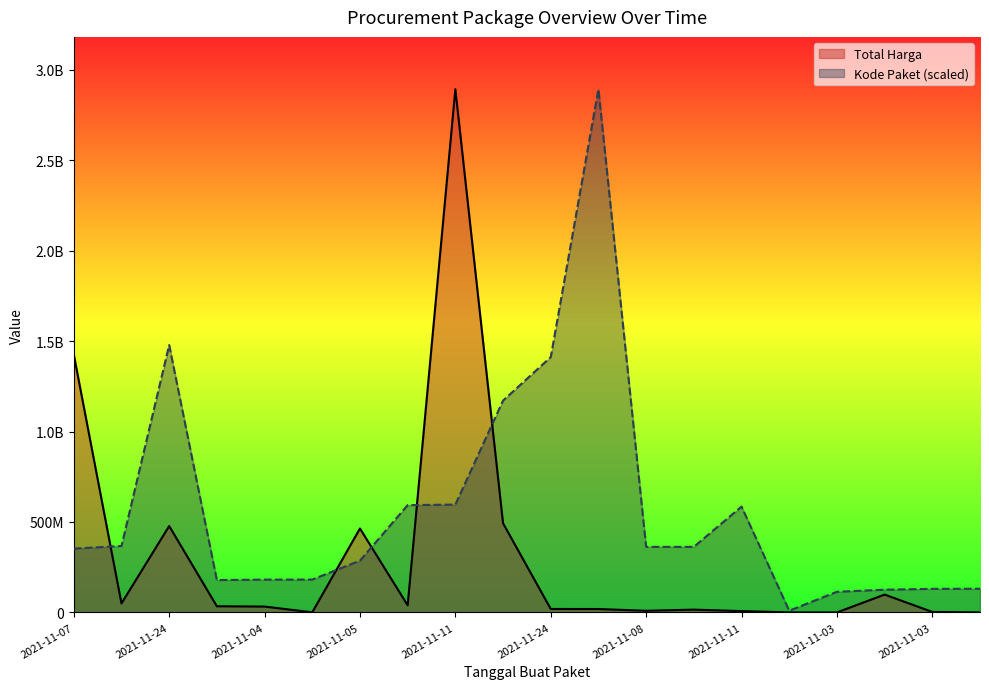

How many interior local peaks does the Kode Paket series have?

3